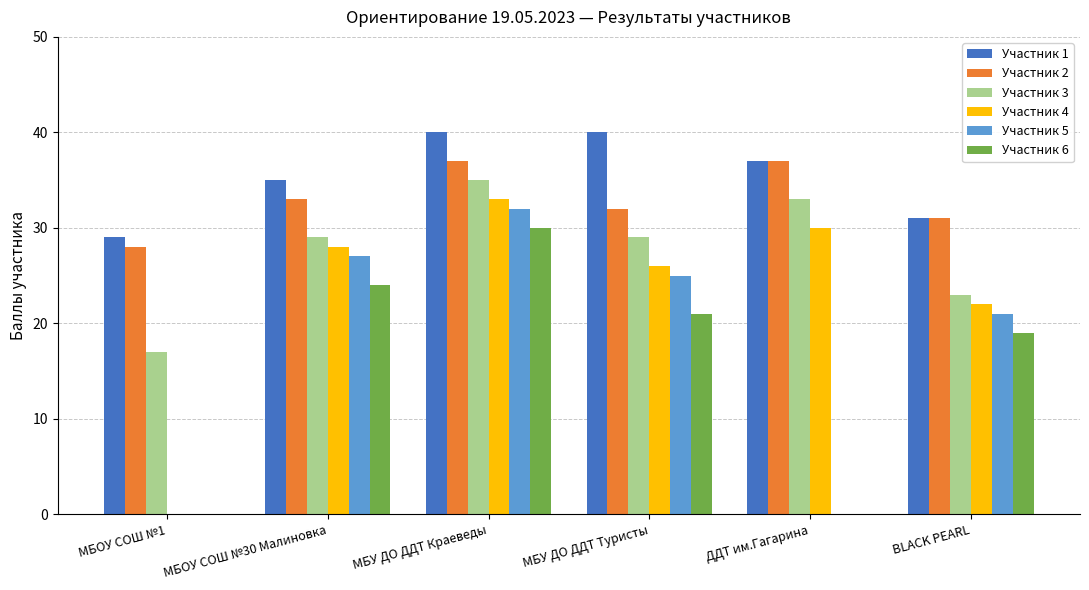

Which series has the largest total across all categories?

Участник 1